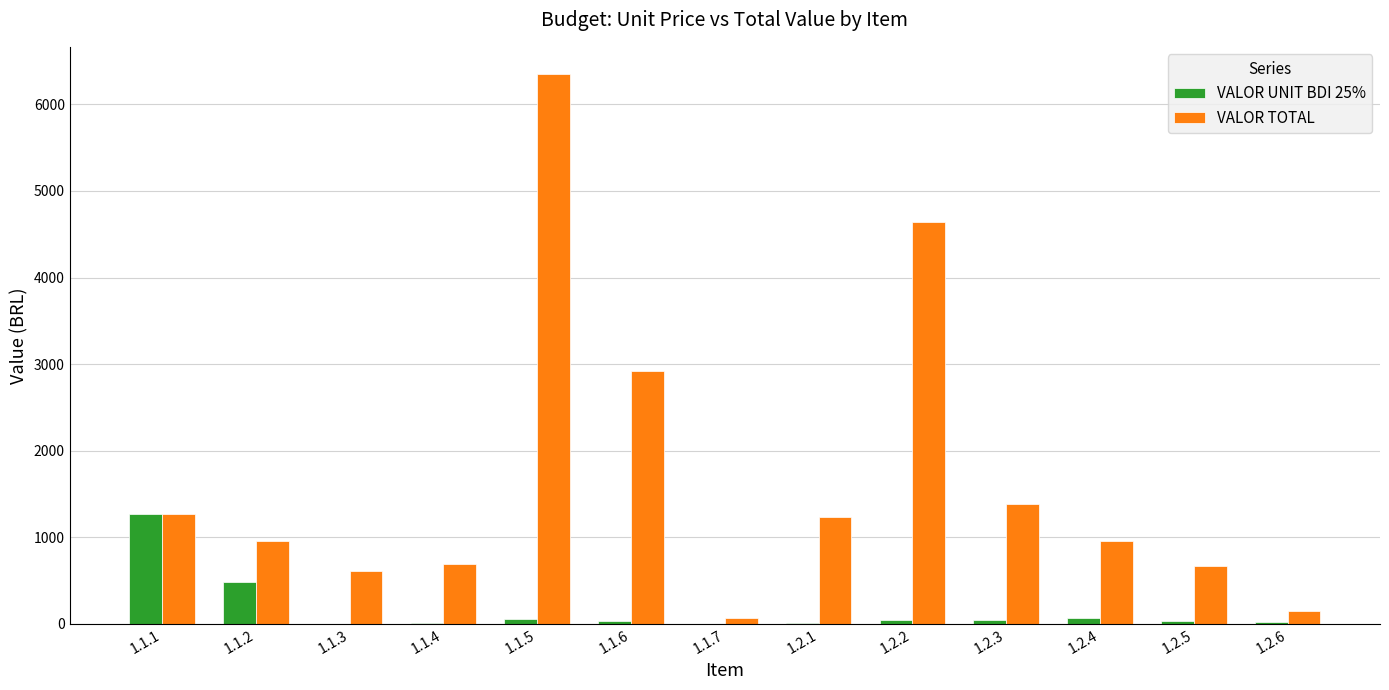

Which series changed the most between 1.1.5 and 1.2.4?

VALOR TOTAL